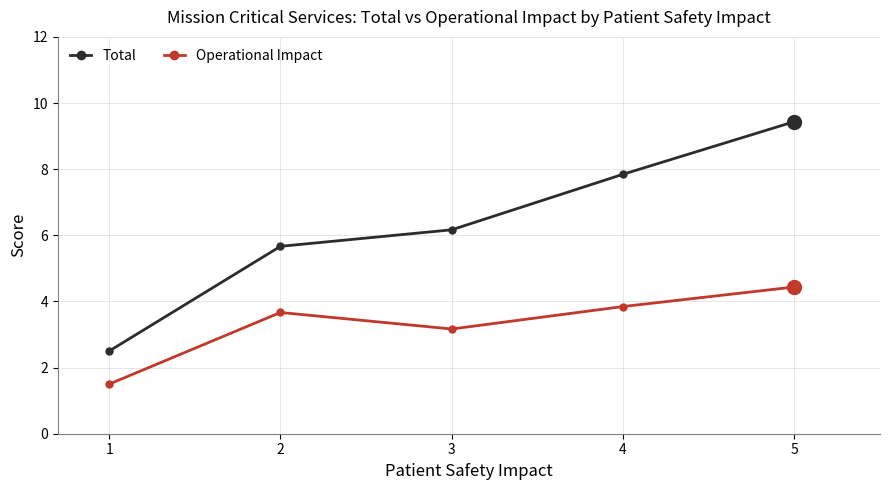

What is the sum of all Operational Impact values?

16.6